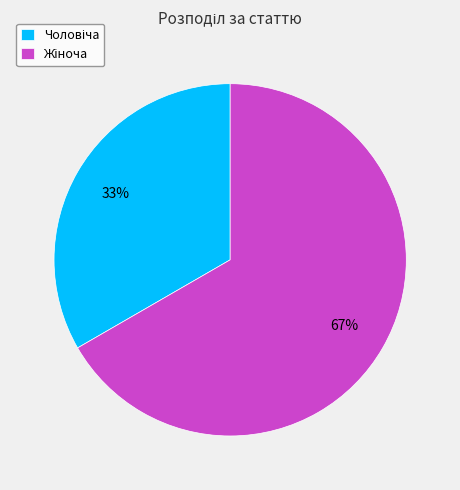

To the nearest percent, what is the average slice percentage?

50%